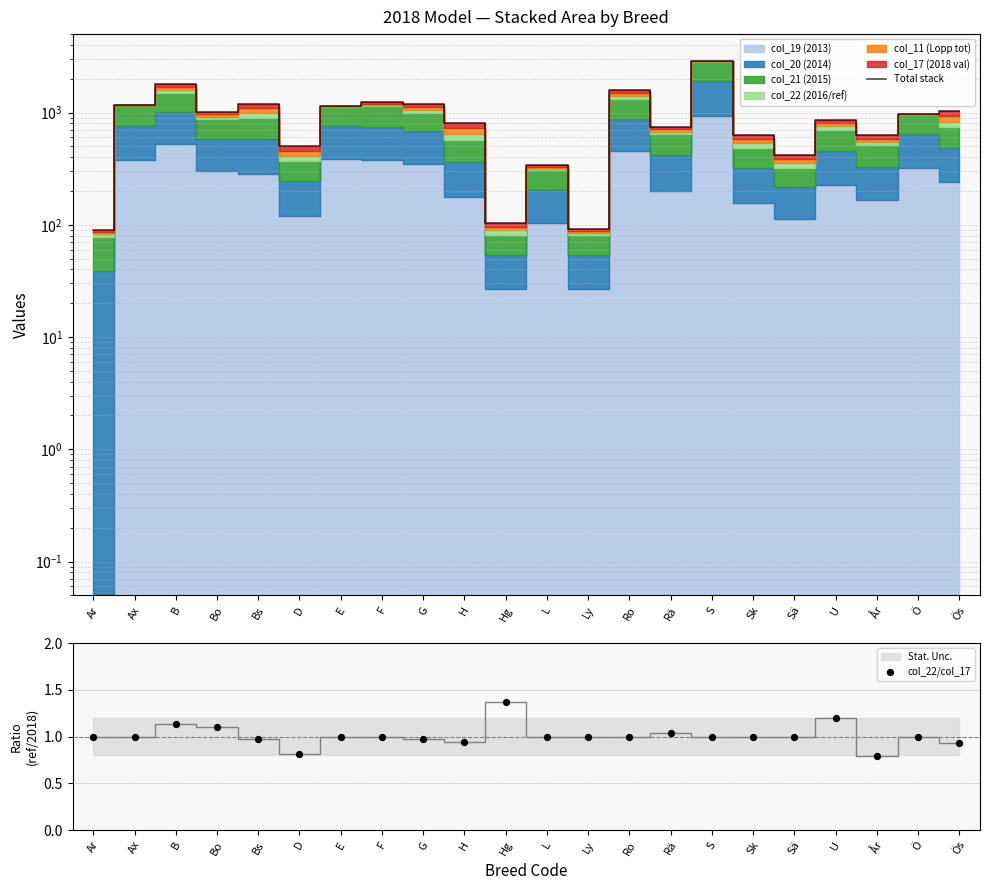

What is the total value across all series at G?

1182.8